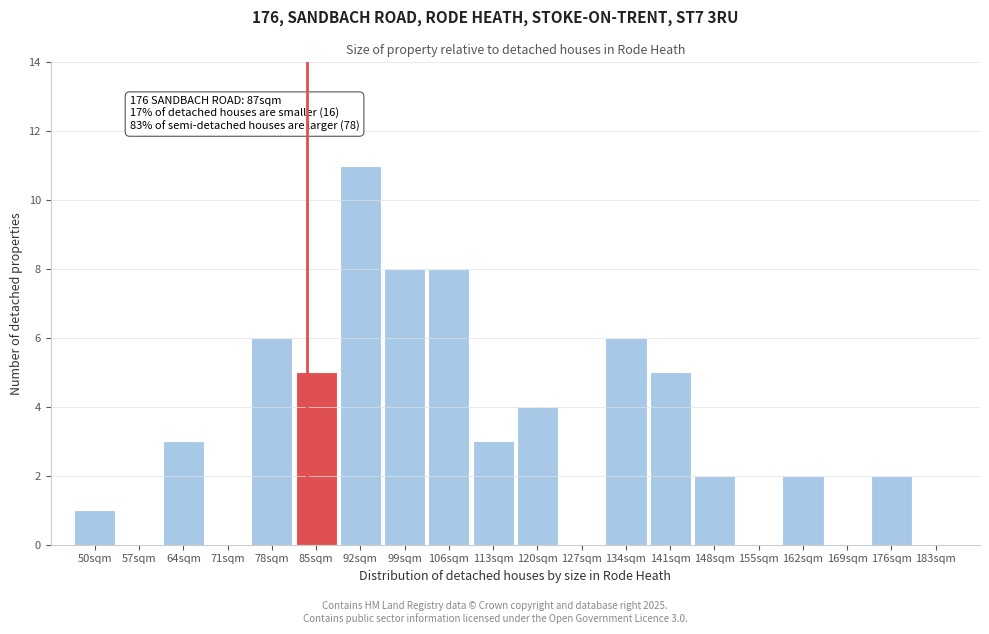

Reading left to right, extract all data points from this chart.

50sqm=1	57sqm=0	64sqm=3	71sqm=0	78sqm=6	85sqm=5	92sqm=11	99sqm=8	106sqm=8	113sqm=3	120sqm=4	127sqm=0	134sqm=6	141sqm=5	148sqm=2	155sqm=0	162sqm=2	169sqm=0	176sqm=2	183sqm=0